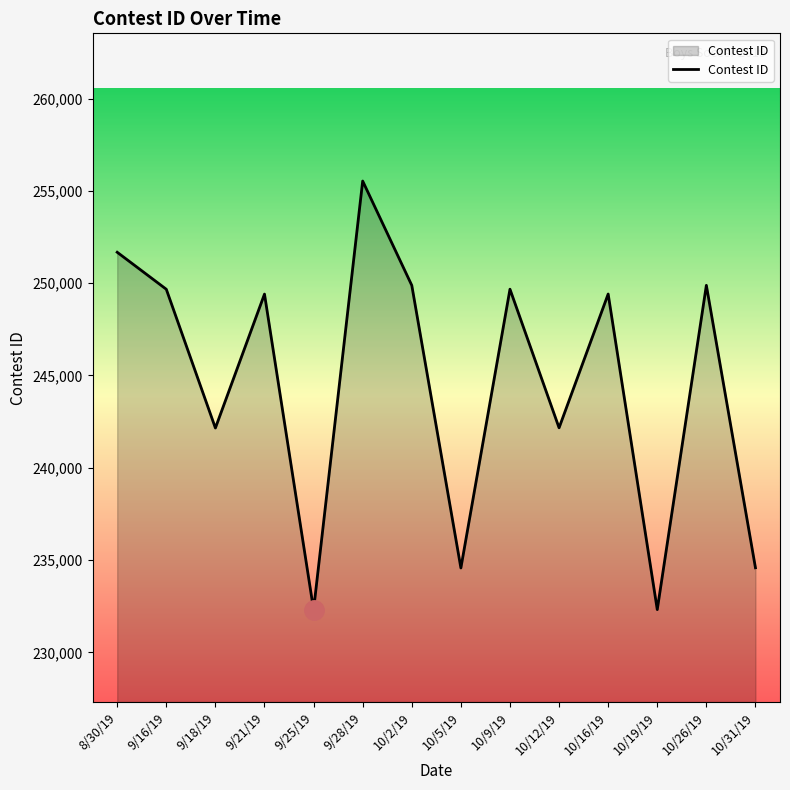

The value at 10/9/19 is 433271. True or false?

False